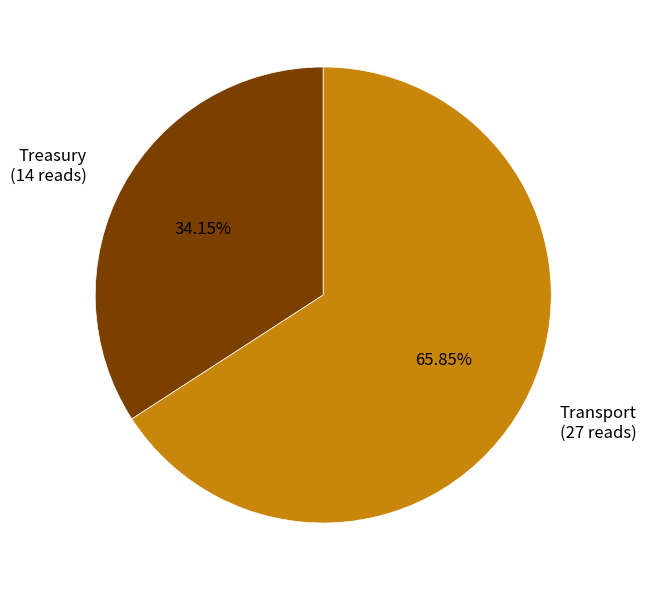

The Treasury slice represents 46% of the pie. True or false?

False